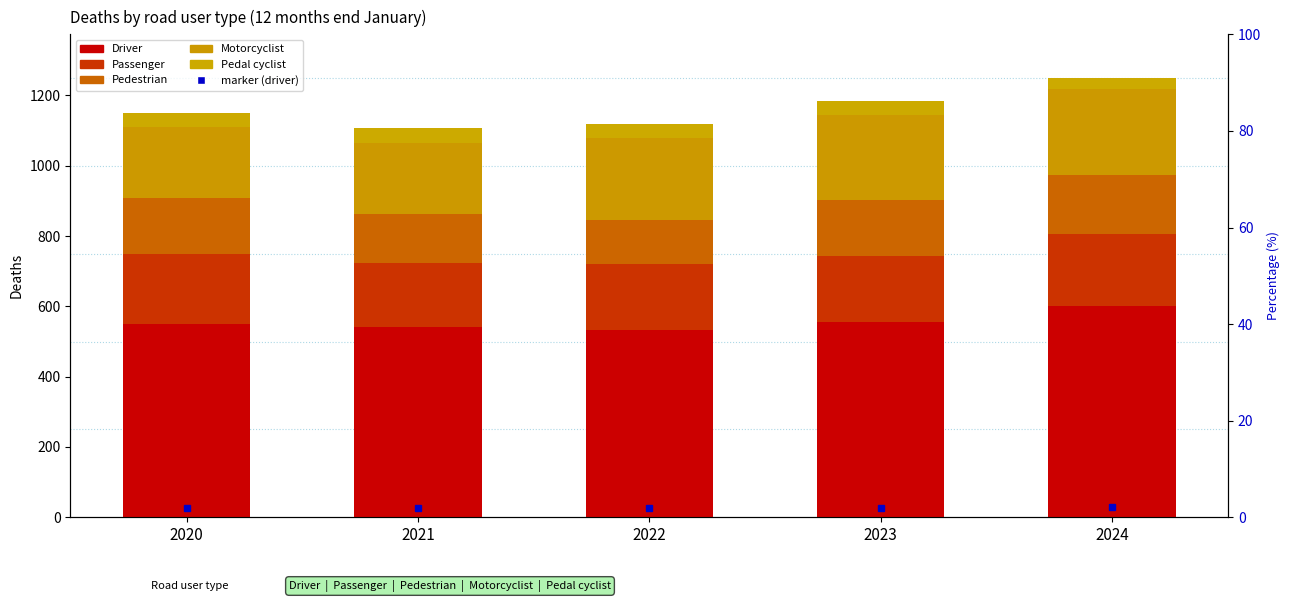

Which series has the largest total across all categories?

Driver